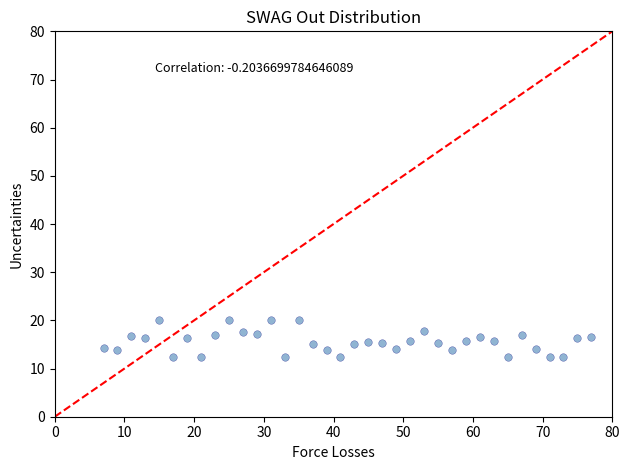

What is the range of X values (max minus min)?

70.0